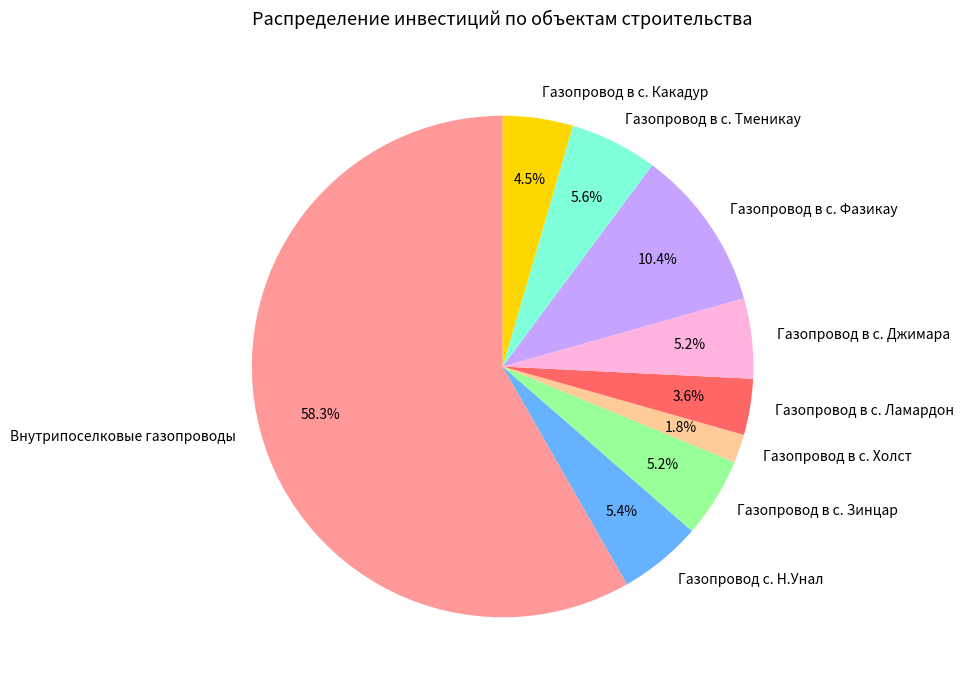

To the nearest percent, what is the combined percentage of Газопровод с. Н.Унал and Газопровод в с. Холст?

7%